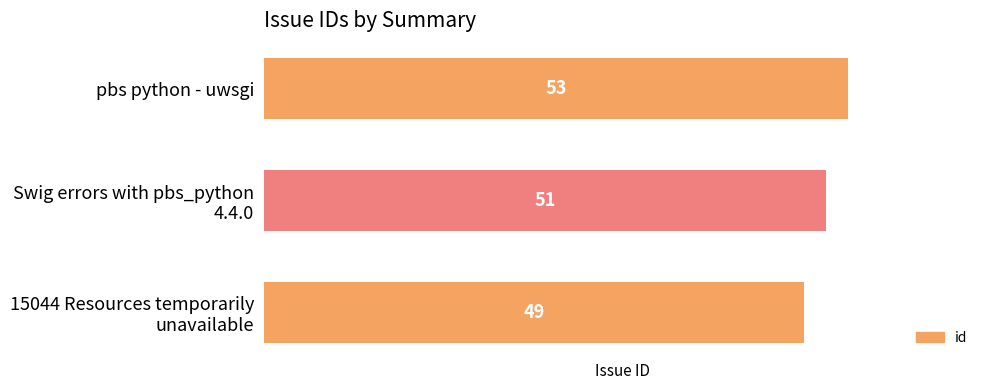

List the labels in order of value, smallest first.

15044 Resources temporarily
unavailable, Swig errors with pbs_python
4.4.0, pbs python - uwsgi